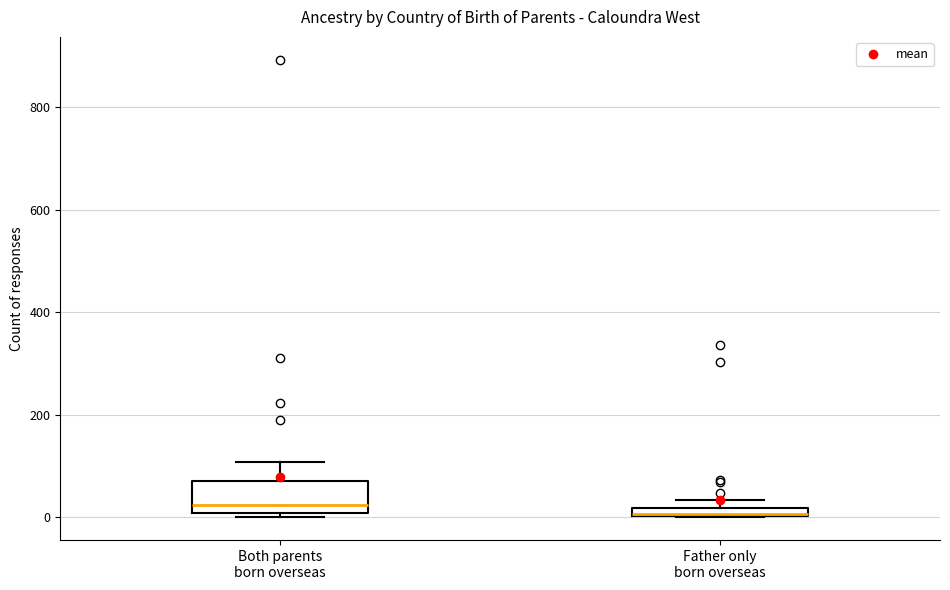

Which box is the tallest, from its lower edge to its upper edge?

Both parents born overseas